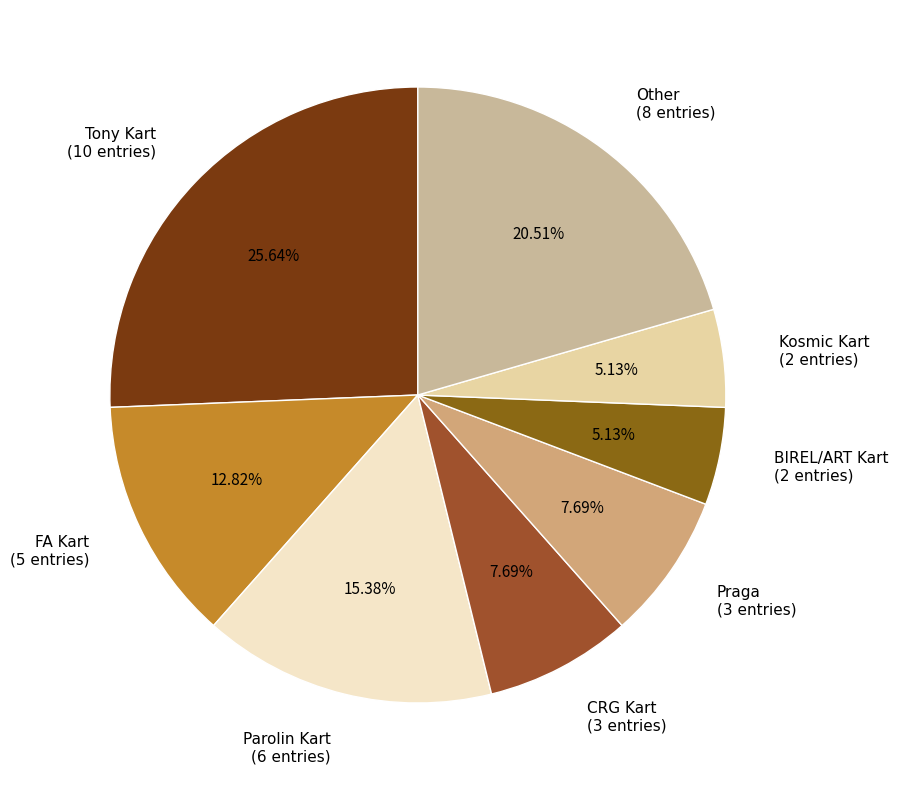

Approximately how many times larger is the value at BIREL/ART Kart compared to Kosmic Kart?

1.0